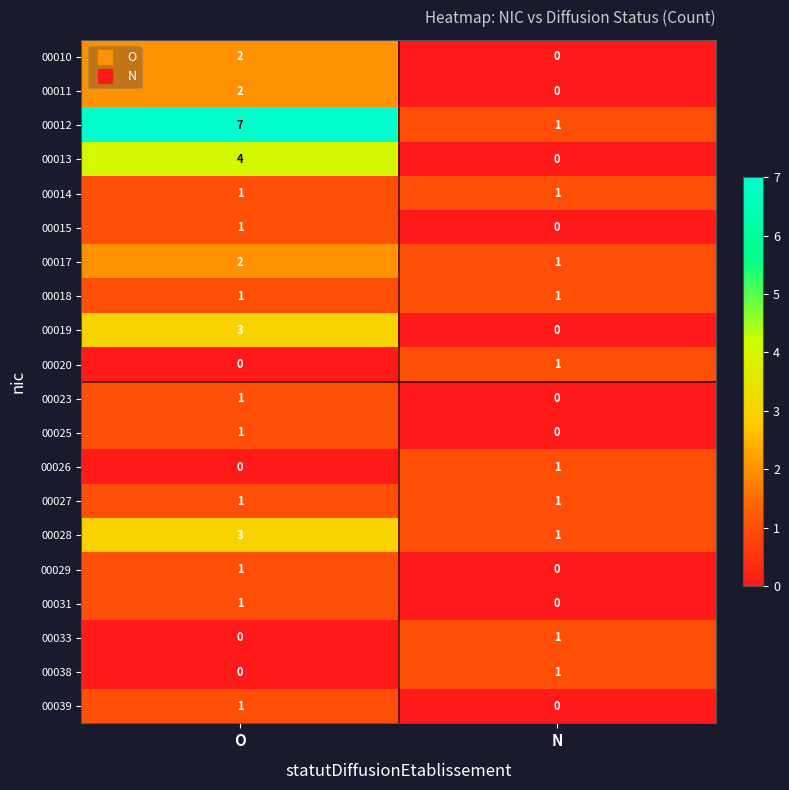

The 00038 series shows 0 at N. True or false?

False